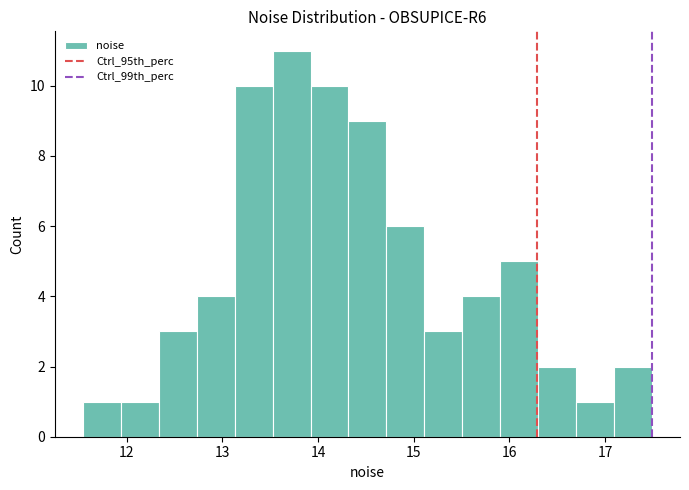

Read against the x-axis, roughly where is the centre of the tallest bar?

13.7